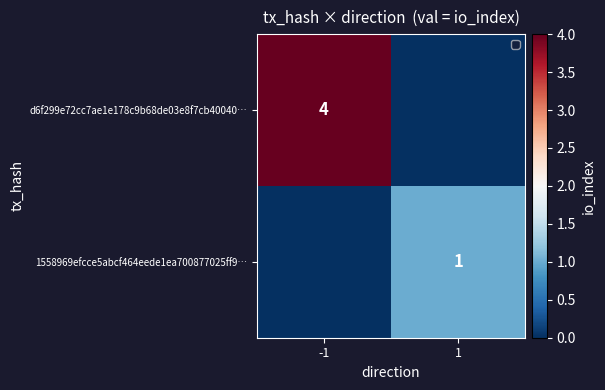

What is the greatest value displayed?

4